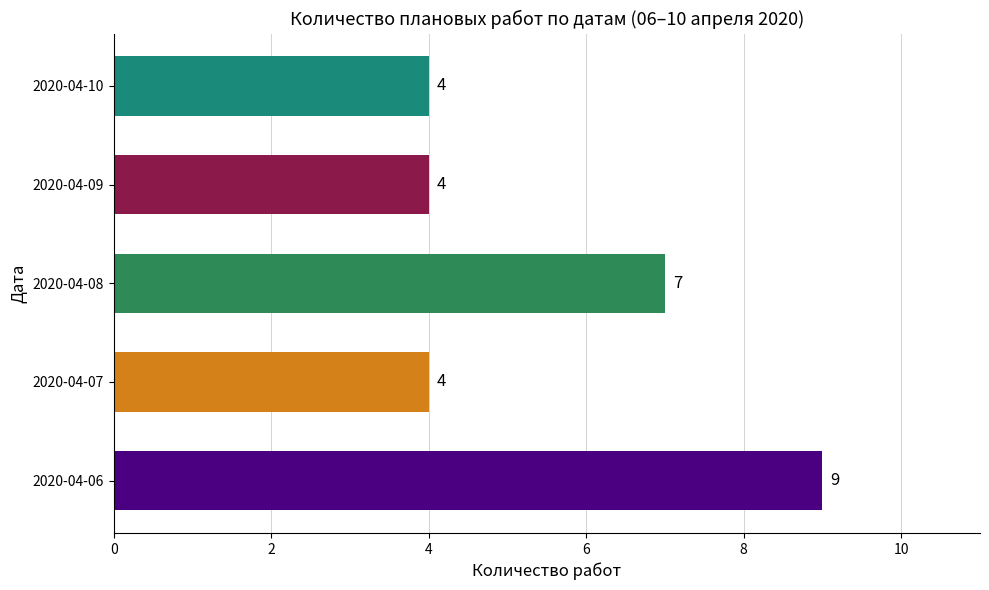

What is the difference between the second highest and second lowest values?

3